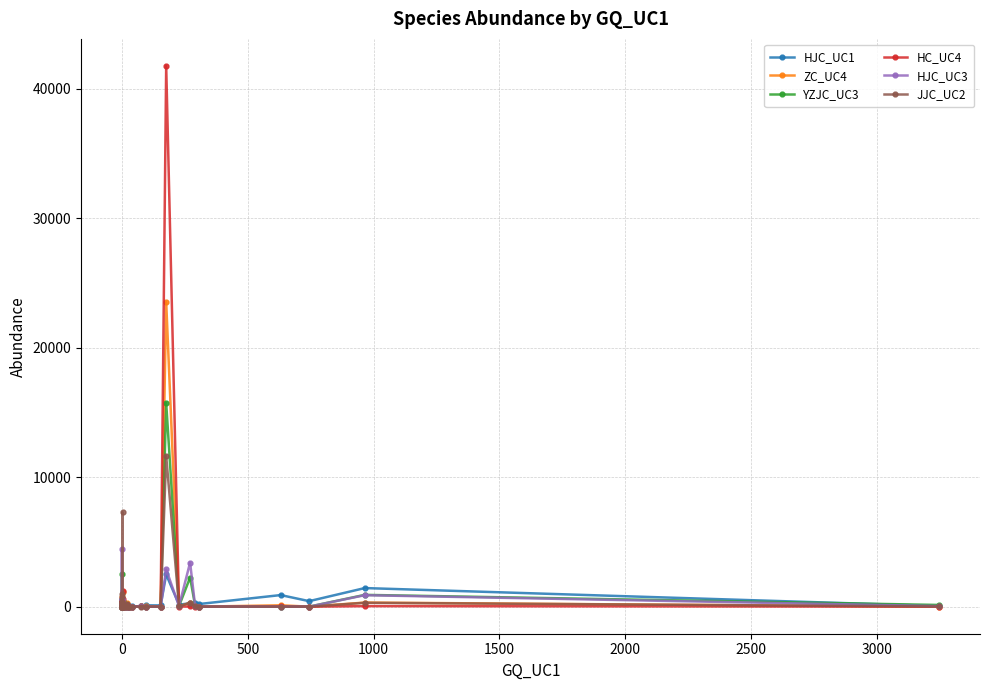

In JJC_UC2, how many points are higher than both neighbors (excluding endpoints)?

10